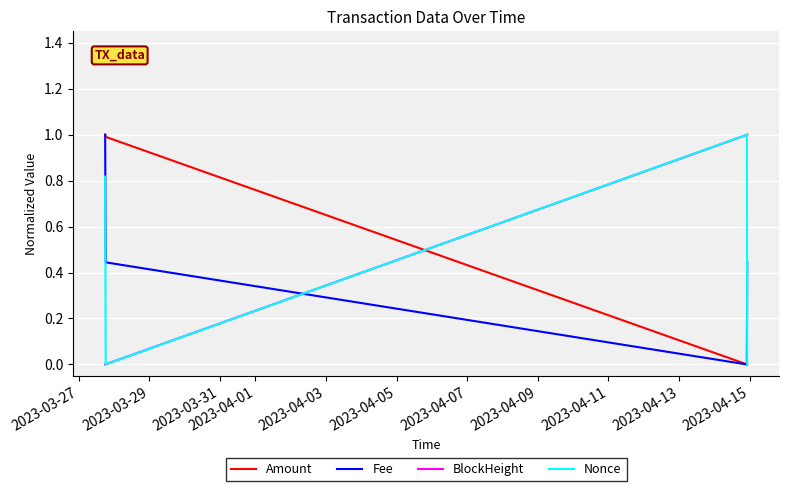

What is the maximum value for Fee?

1.0